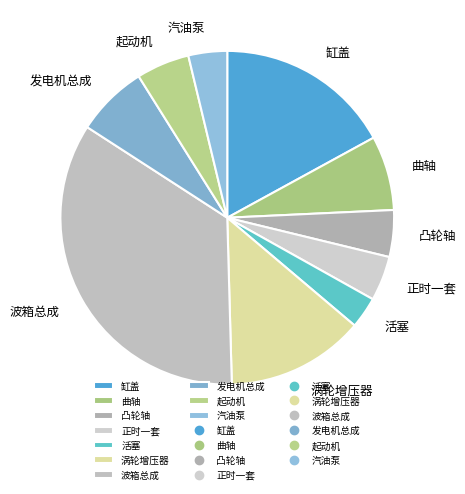

Do 涡轮增压器 and 缸盖 together represent more than half of the pie?

No